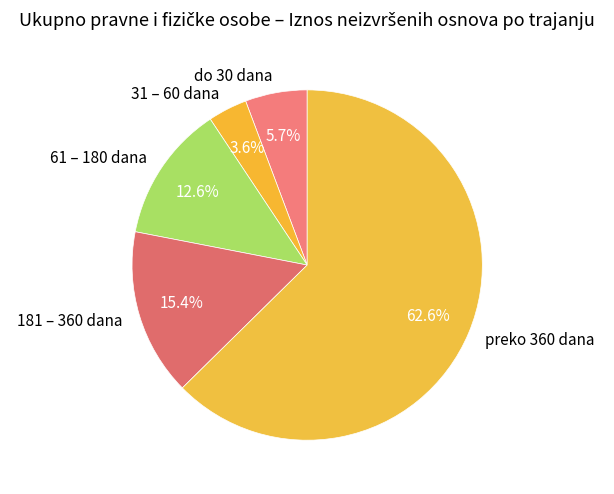

Is it true that preko 360 dana is 52% of the pie?

False